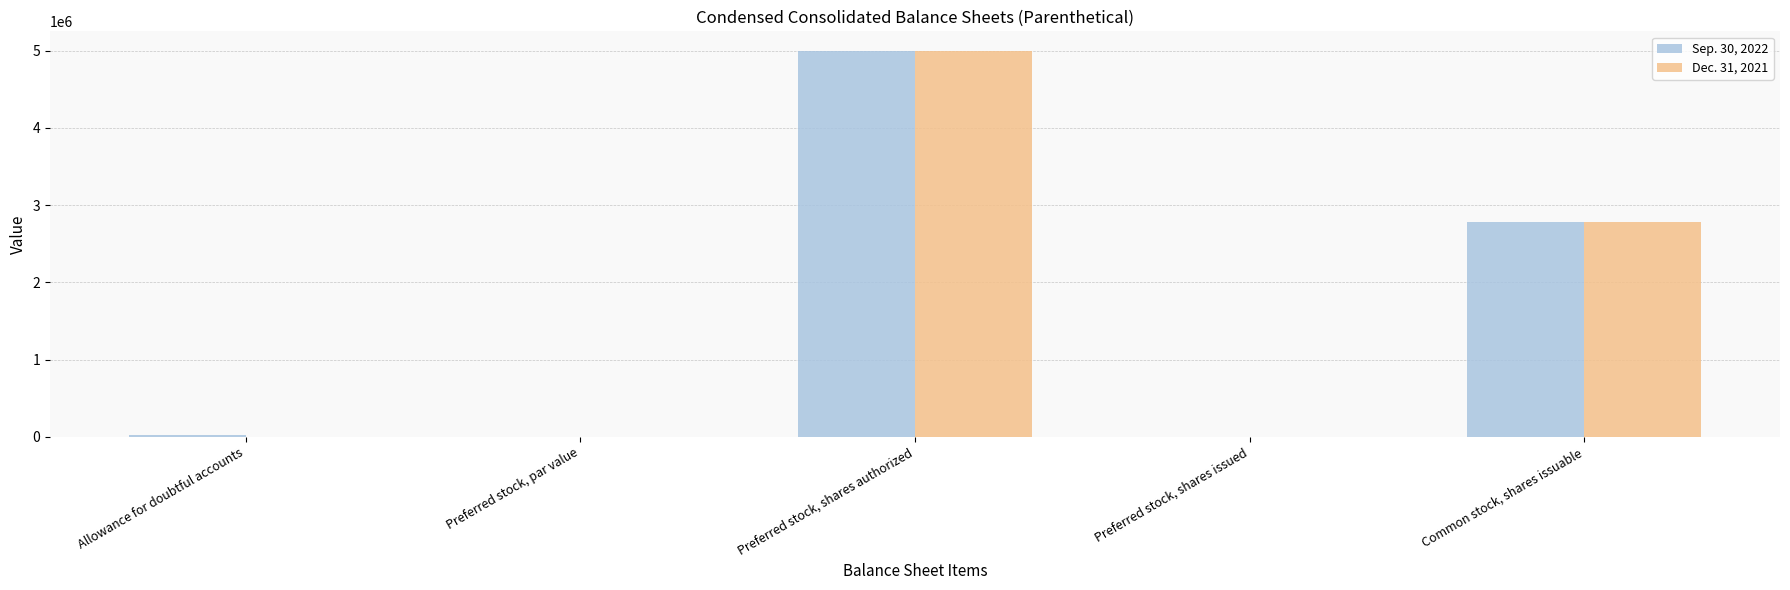

How many values in the Dec. 31, 2021 series exceed 0?

3